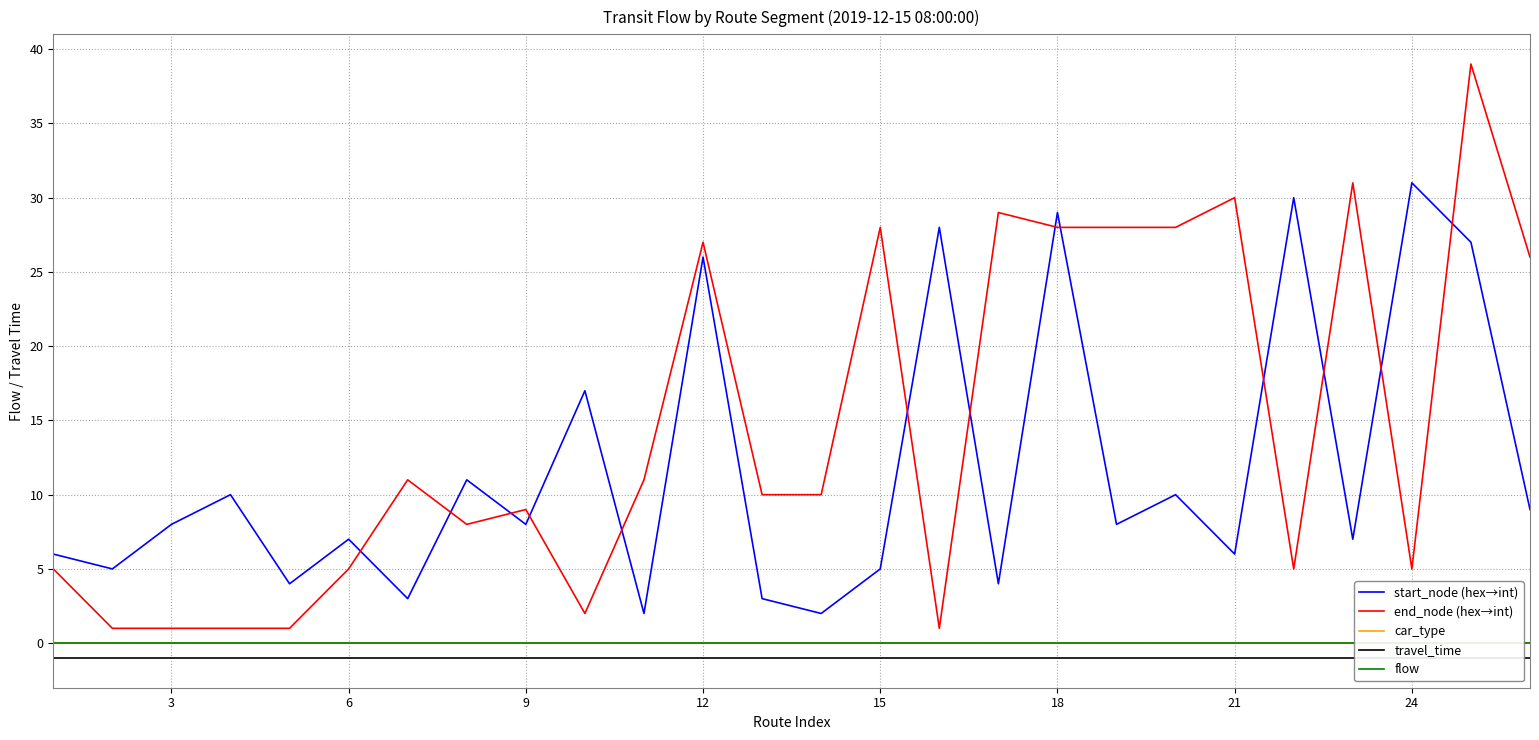

The value of start_node (hex→int) at 12 is 26. True or false?

True